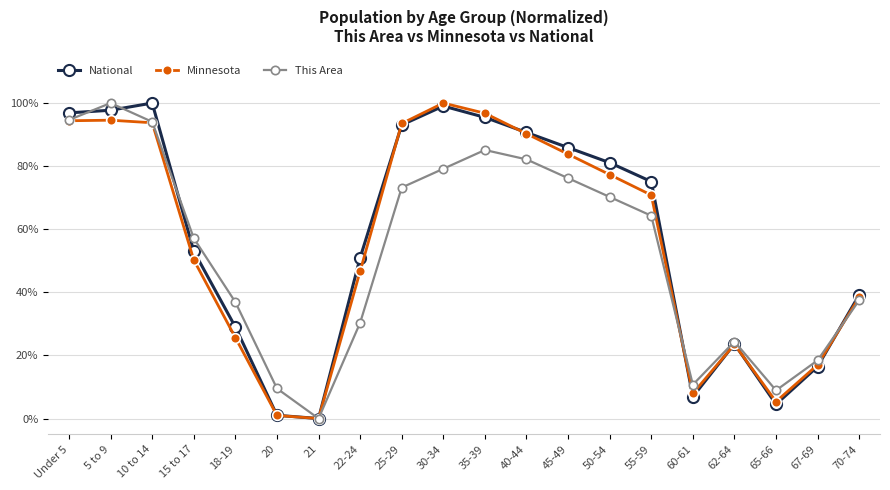

Where is the first local minimum for This Area?

21